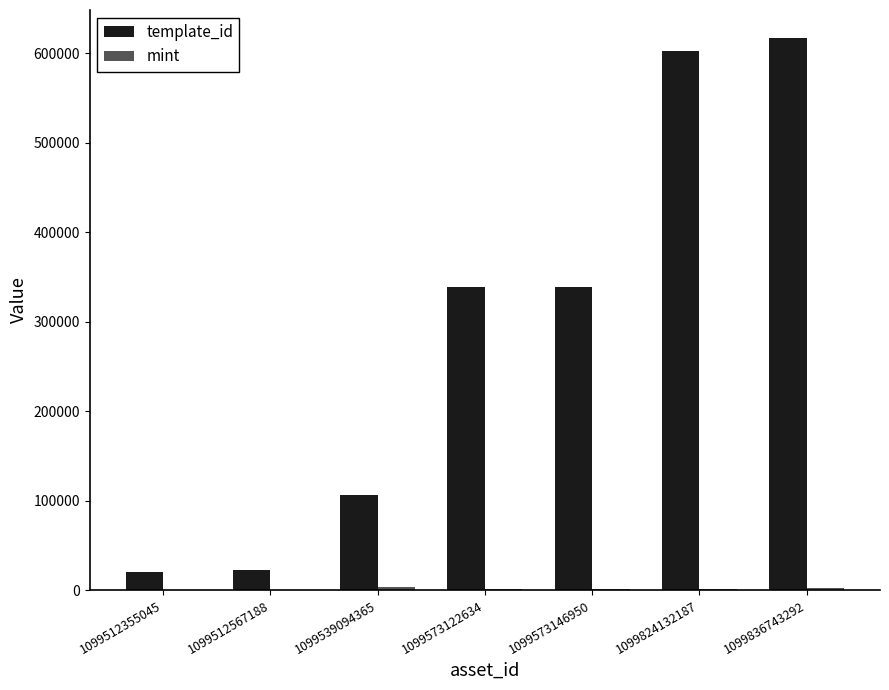

Which category has the highest value across all series?

1099836743292